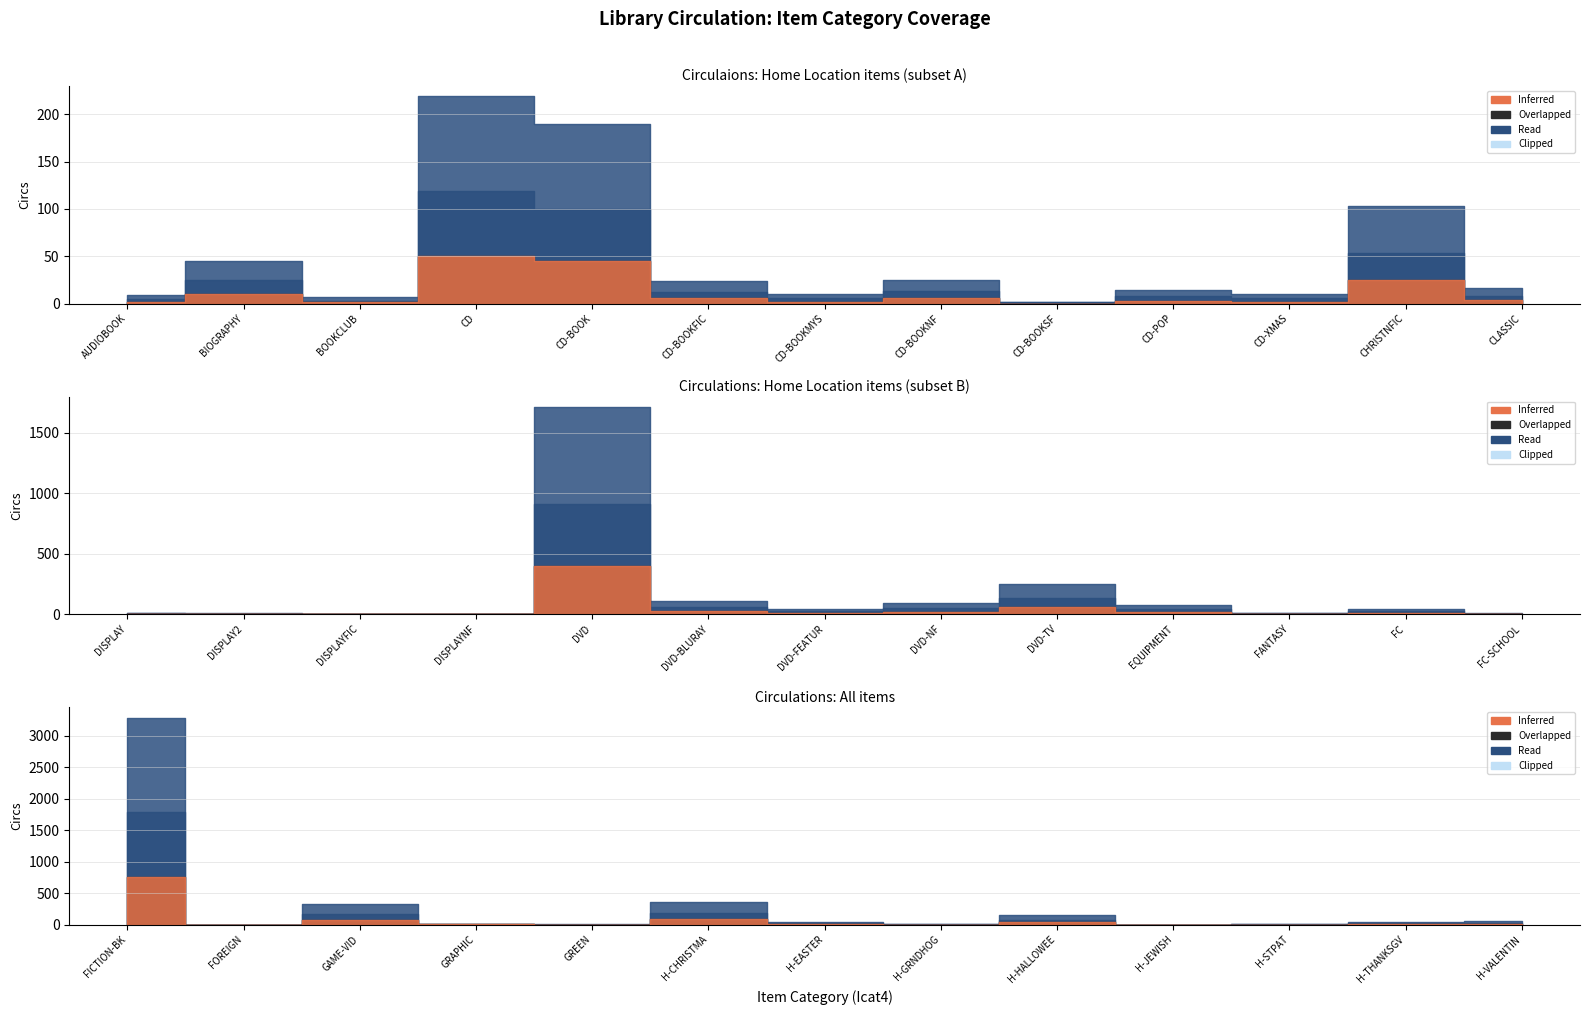

How many values in the Read series exceed 12?

19